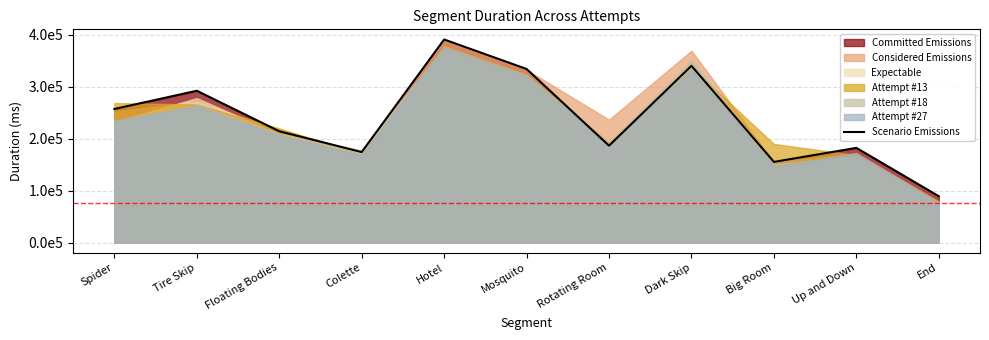

True or false: the data shows 391289 at Hotel.

True